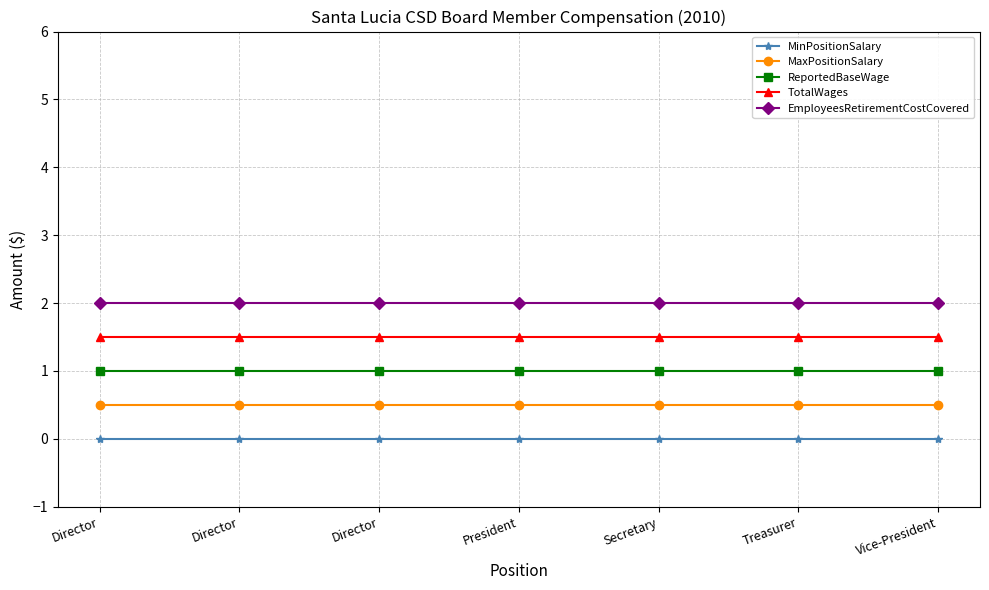

What are all the series names shown in the legend?

MinPositionSalary, MaxPositionSalary, ReportedBaseWage, TotalWages, EmployeesRetirementCostCovered